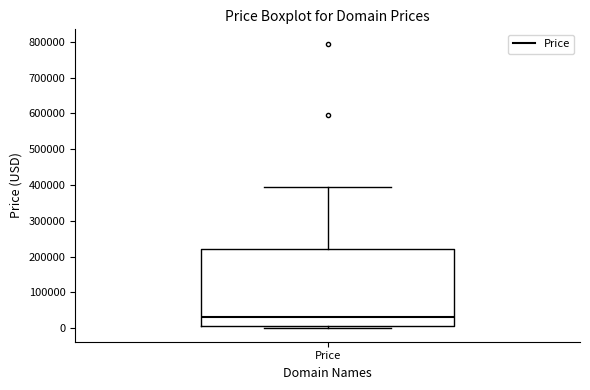

Transcribe this box plot: give where the median line is, the range the box spans, and where the two whiskers end, as read against the y-axis. The values are not printed on the chart, so give them approximately, as read against the axis.

median 30000, box 0 to 220000, whiskers 0 to 390000